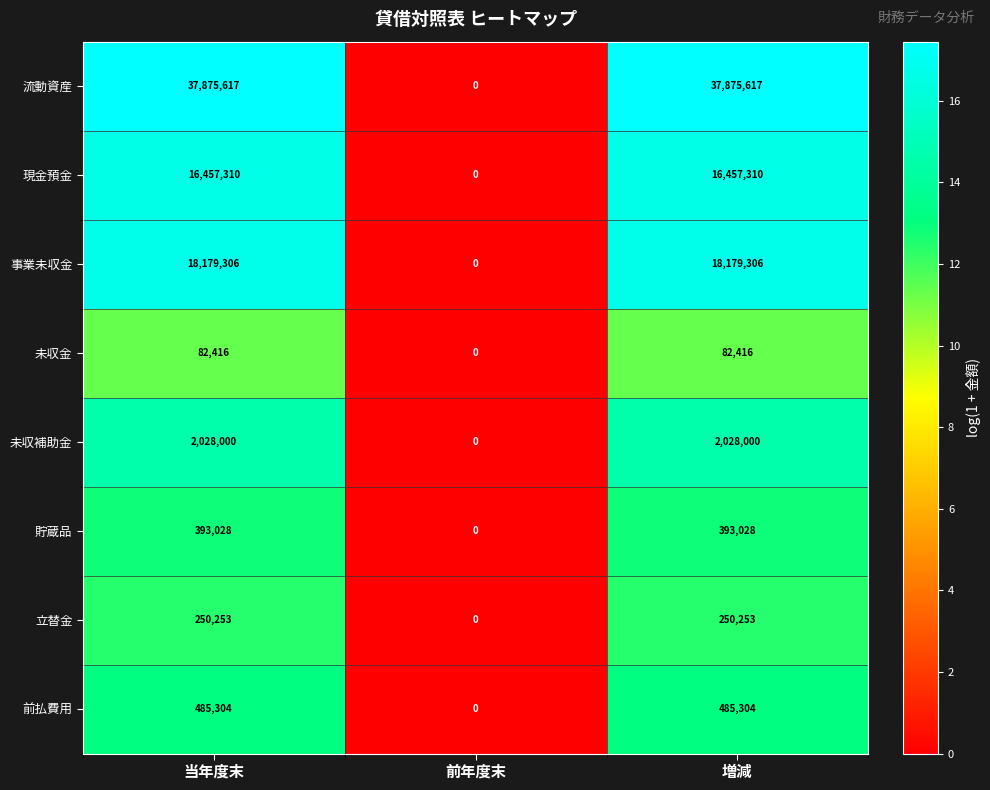

What is the spread (max minus min) of values at 当年度末?

37793201